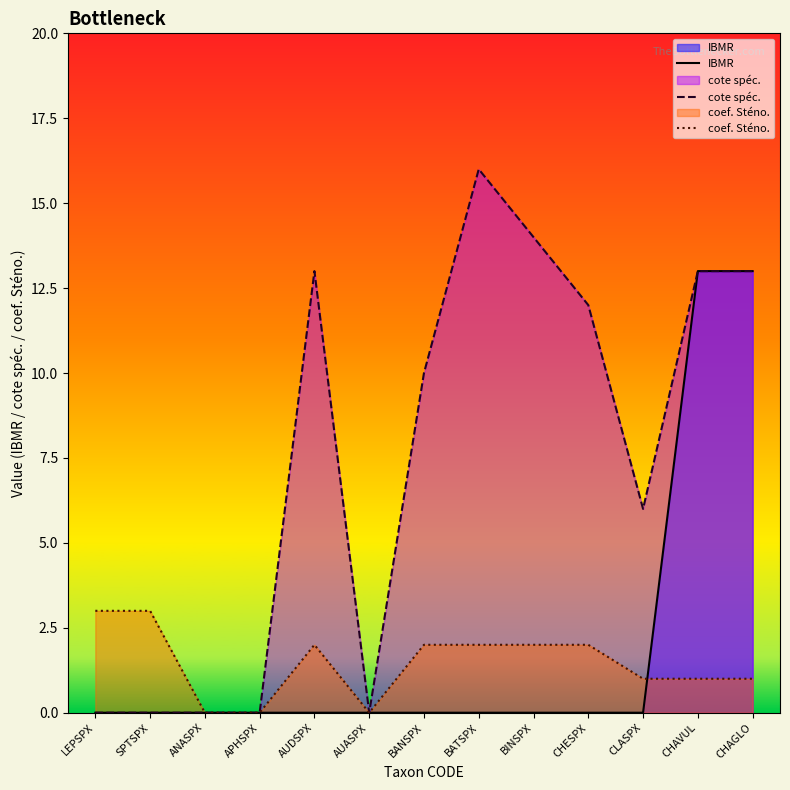

Is it true that coef. Sténo. equals 1 at CHAVUL?

True